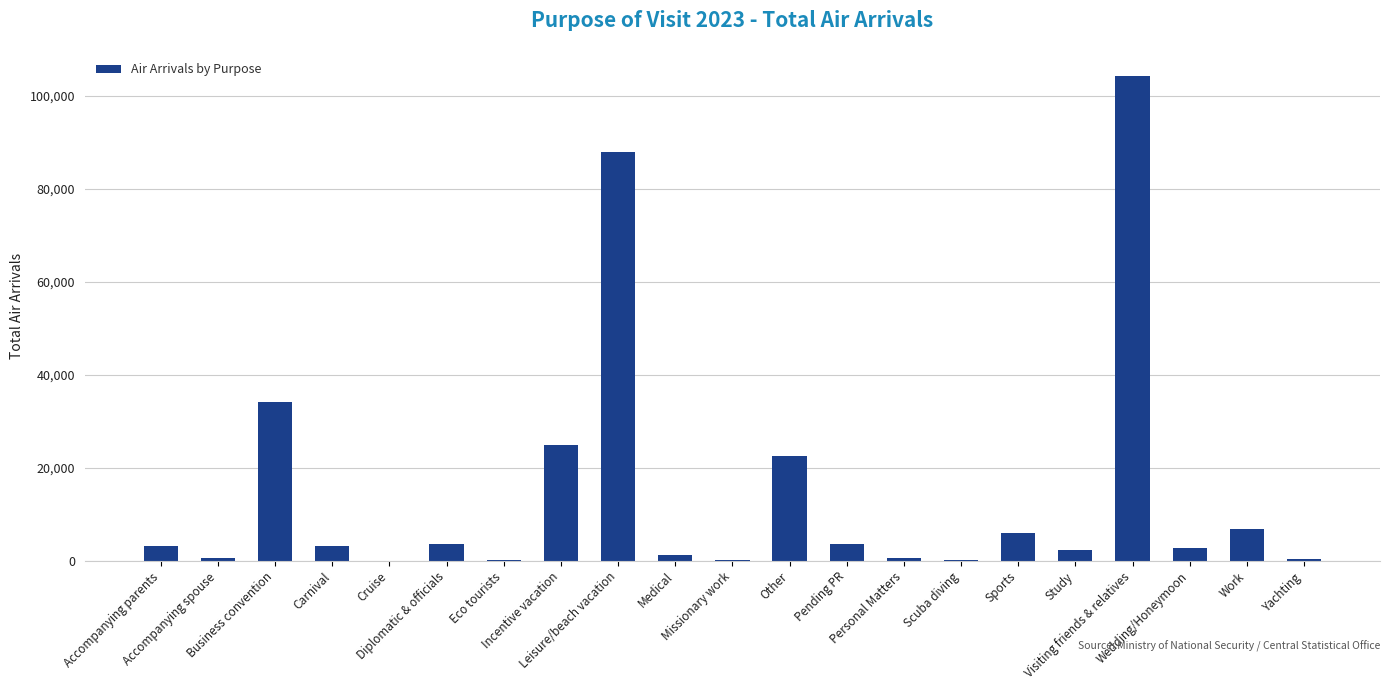

What is the sum of all values?

308806